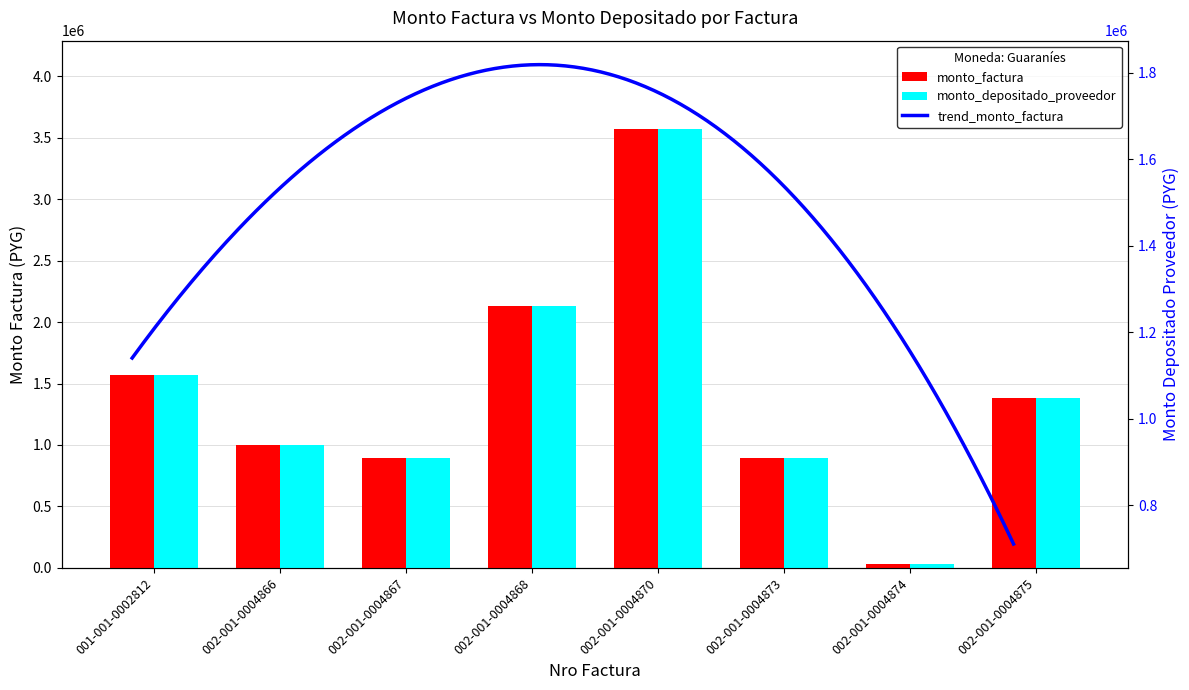

Where is monto_depositado_proveedor nearest to the value 1801400?

001-001-0002812